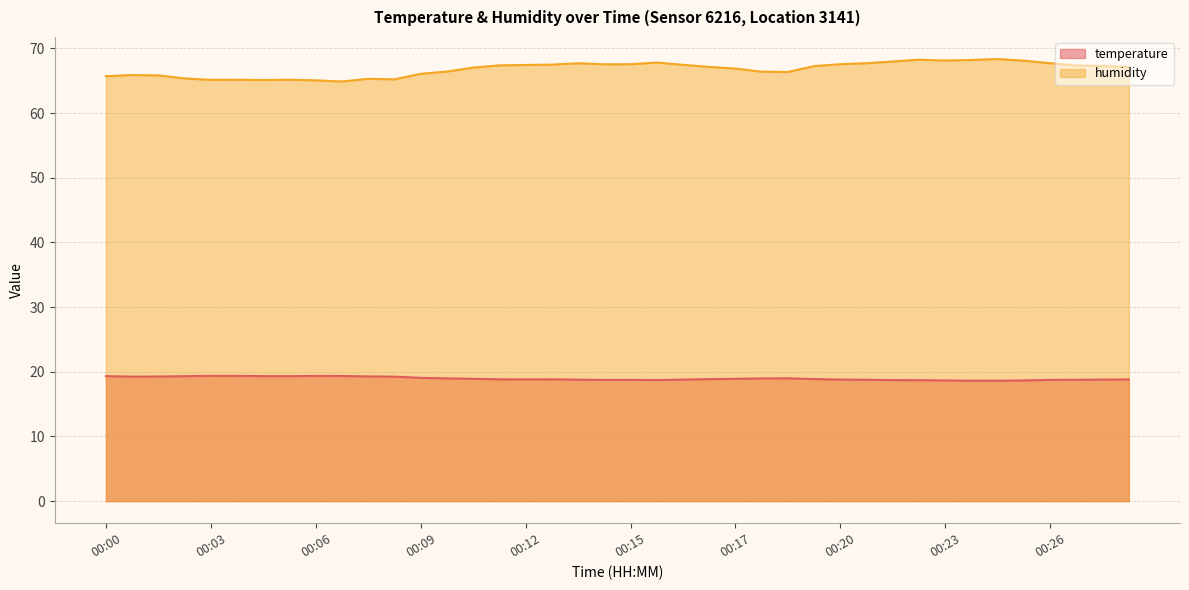

What is the difference between the second highest and second lowest values in the temperature series?

0.7